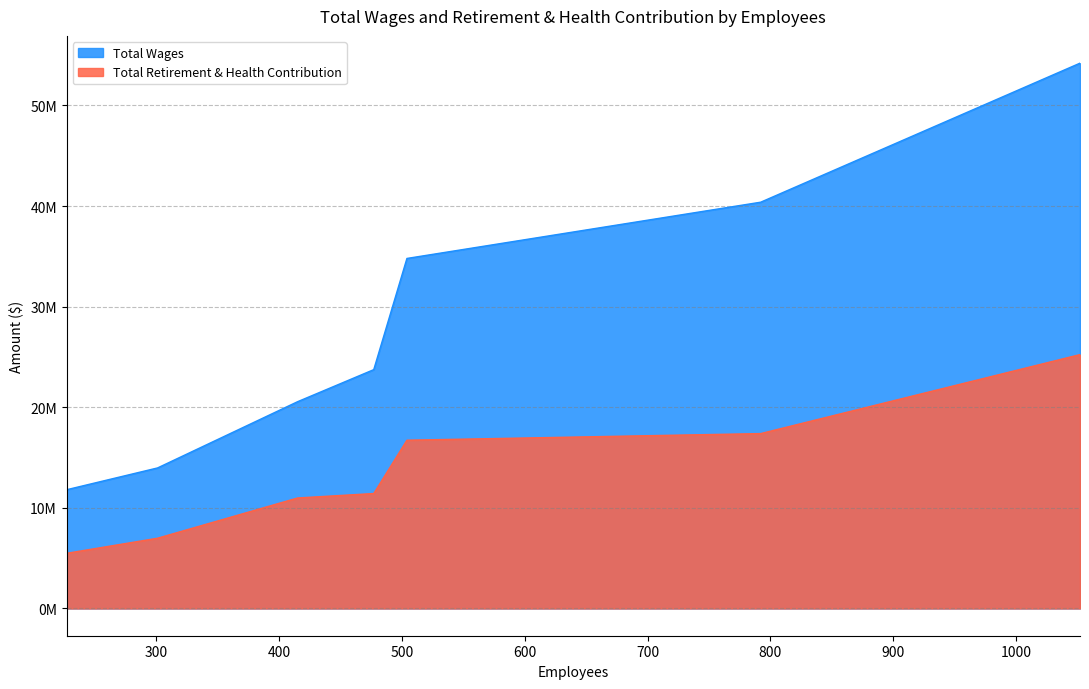

What is the minimum value for Total Wages?

11802783.9